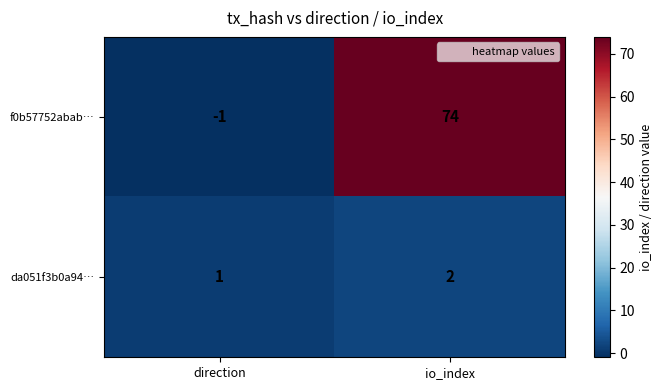

At how many categories does at least one series exceed 0?

2